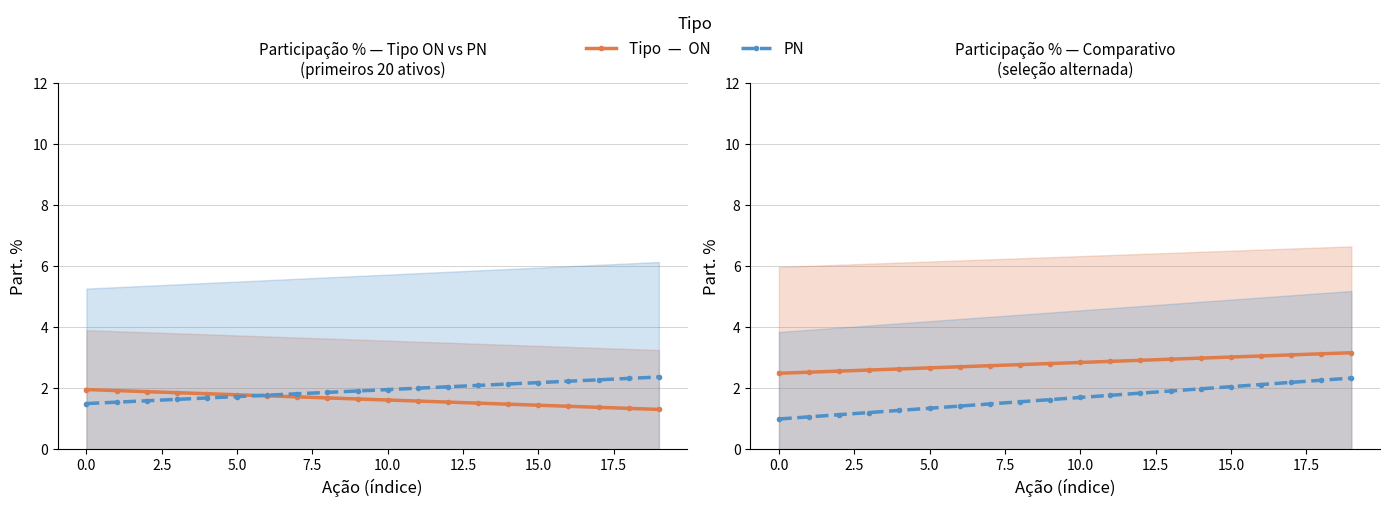

What is the value of the PN point at the 9th from the left?

1.6